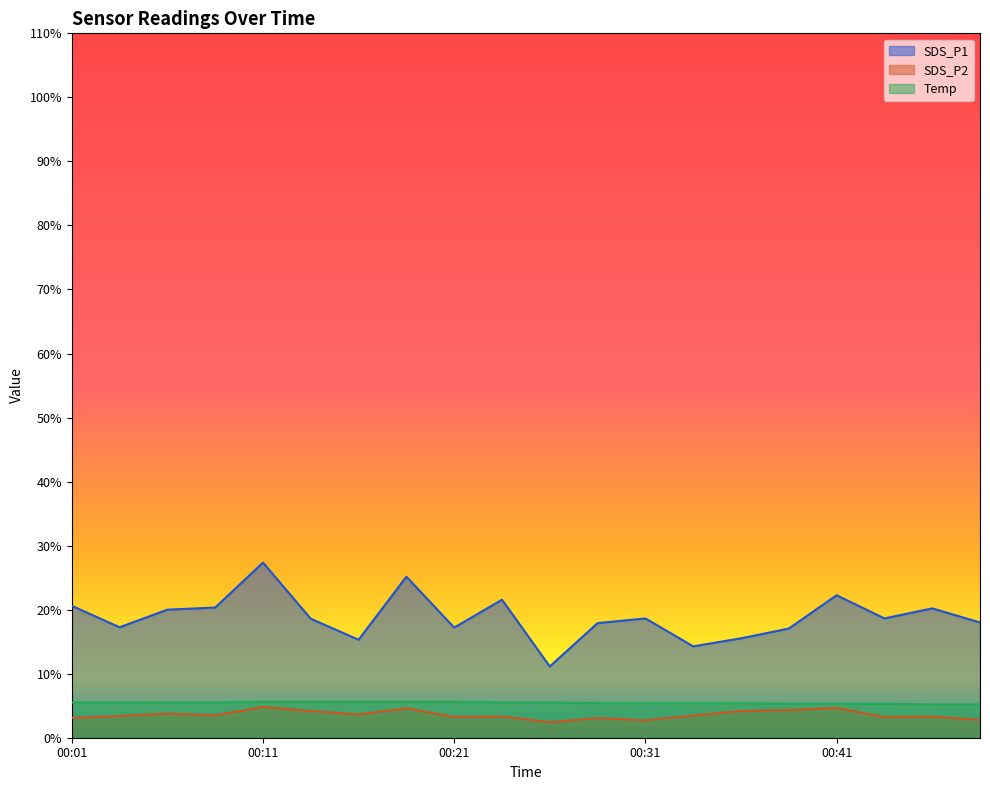

Is it true that SDS_P2 equals 2.7 at 00:31?

True